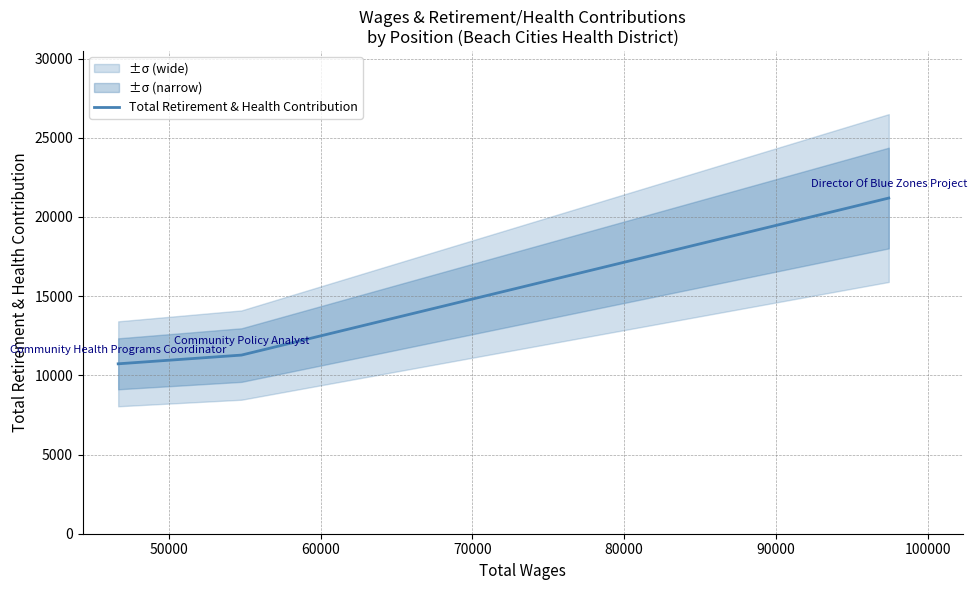

What is the minimum value for Total Retirement & Health Contribution?

10729